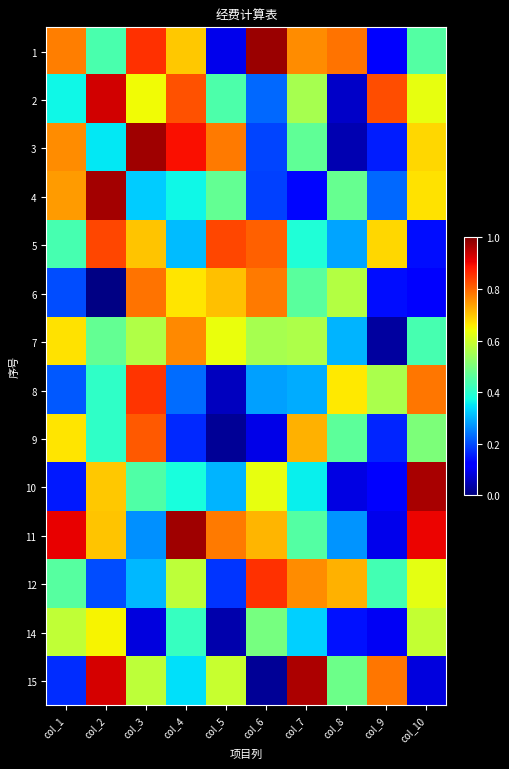

Rank the series by their maximum value, from highest to lowest.

1, 3, 11, 4, 10, 15, 2, 12, 8, 5, 9, 6, 7, 14